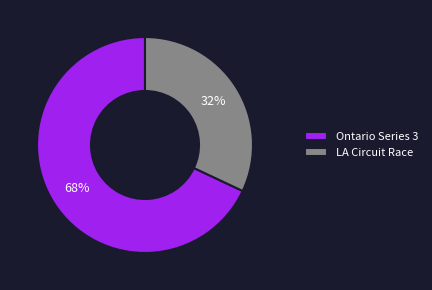

To the nearest percent, what is the difference between the Ontario Series 3 and LA Circuit Race slice percentages?

36%